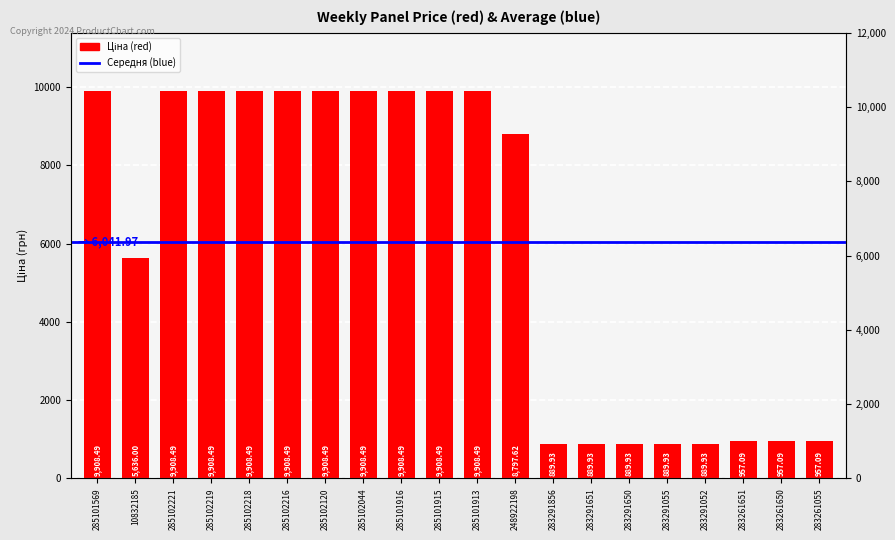

What is the value of the 3rd bar from the left?

9908.5